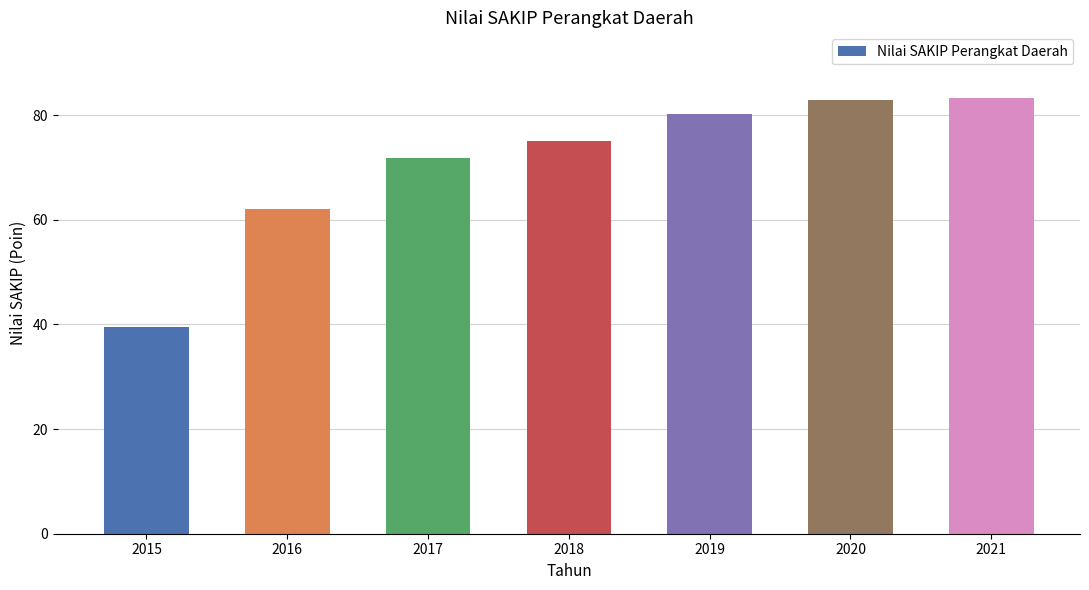

Count the number of categories in the chart.

7